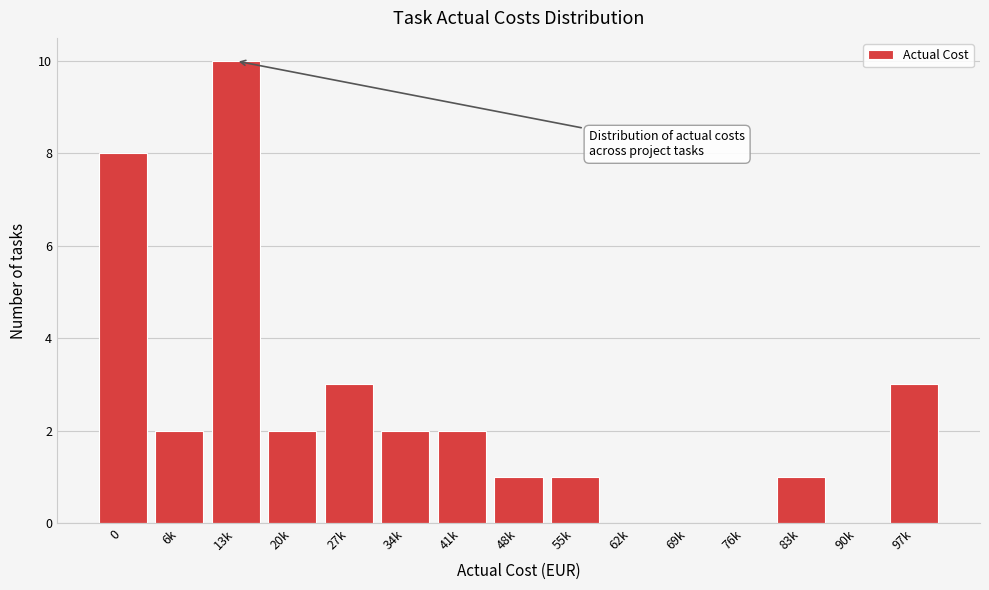

Reading right to left, transcribe all the data shown in this chart.

97k=3	90k=0	83k=1	76k=0	69k=0	62k=0	55k=1	48k=1	41k=2	34k=2	27k=3	20k=2	13k=10	6k=2	0=8